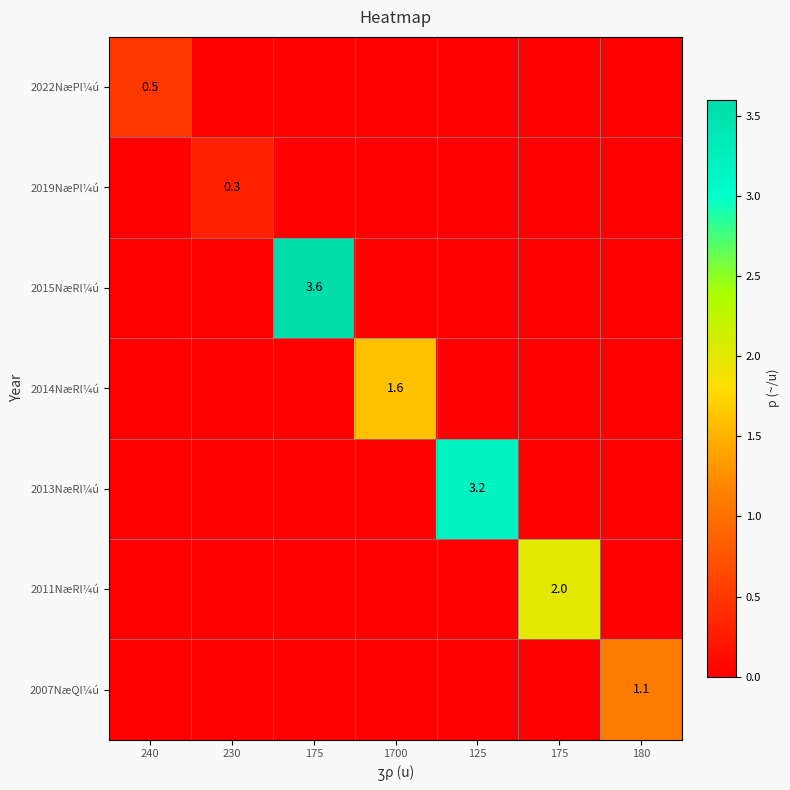

What is the average value of the 2007NæQl¼ú series?

0.2